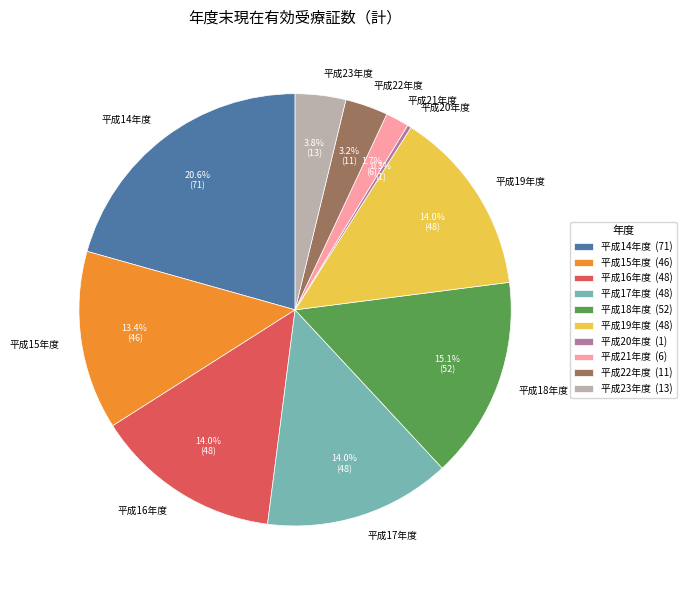

To the nearest percent, what is the average slice percentage?

10%